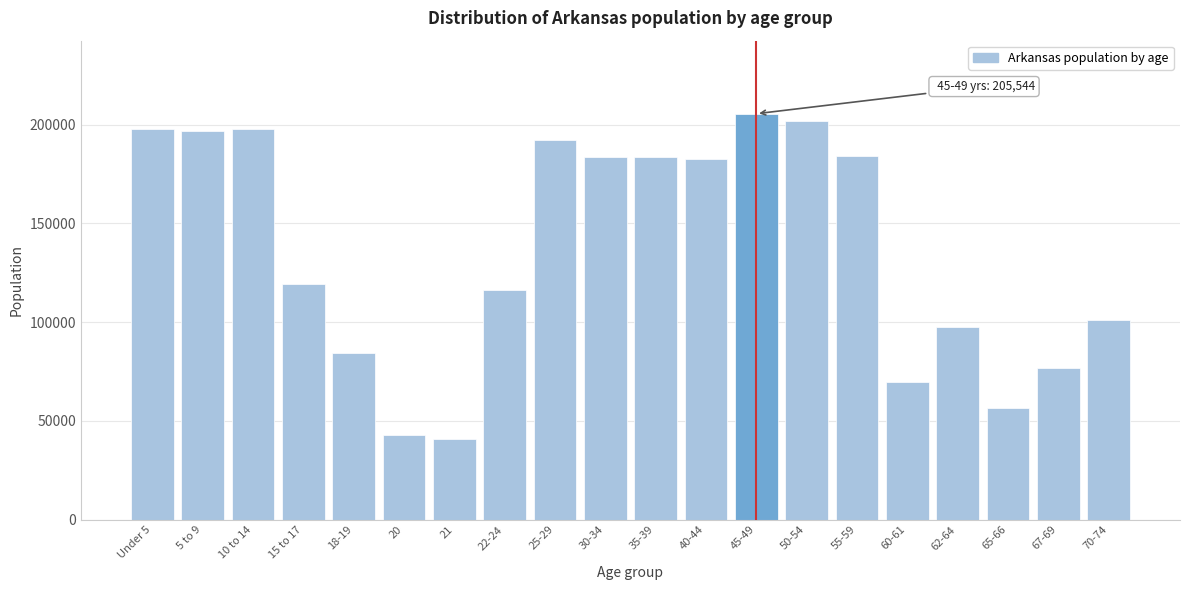

What is the difference between the second highest and minimum values?

160952